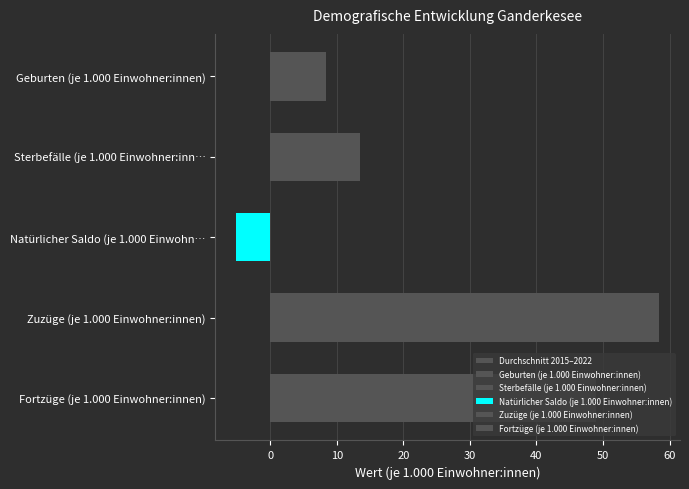

What is the difference between the values at Fortzüge (je 1.000 Einwohner:innen) and Zuzüge (je 1.000 Einwohner:innen)?

9.5